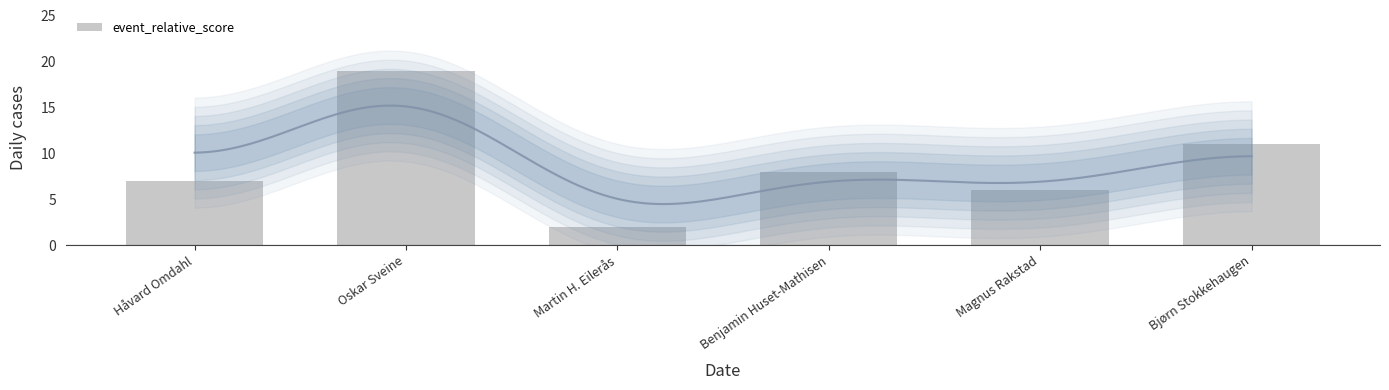

Where does the data first go above 8?

Oskar Sveine